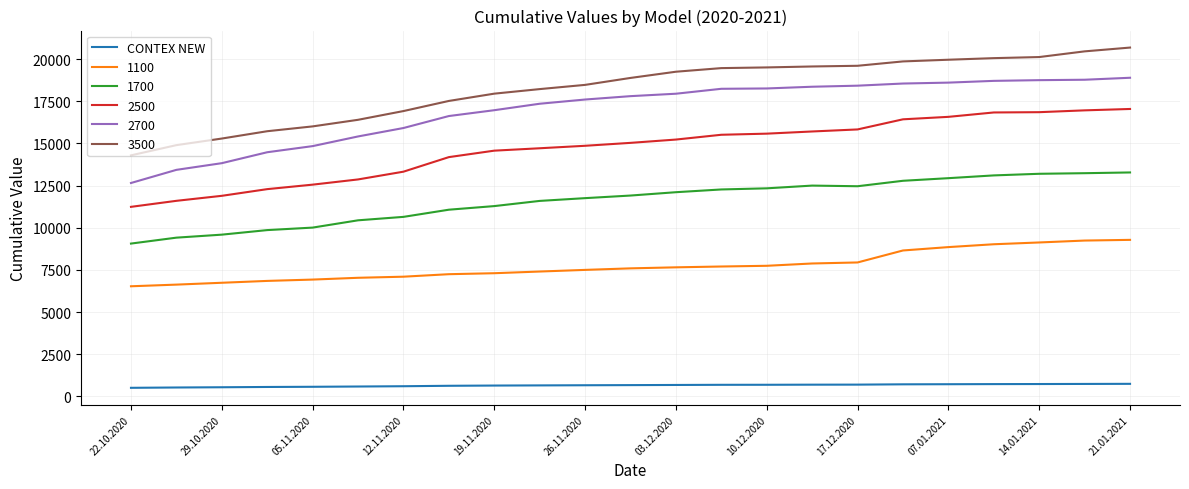

What is the maximum value shown in the chart?

20682